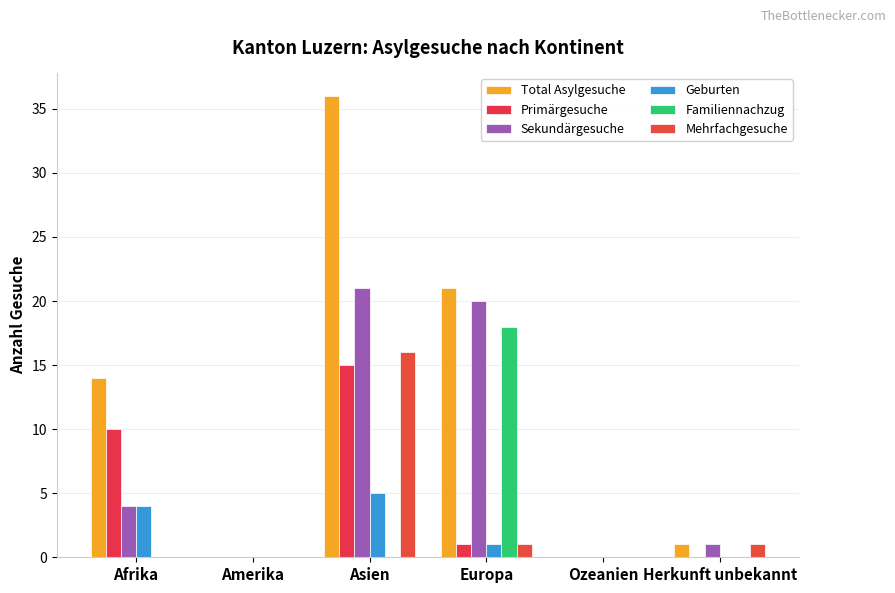

Does the chart contain stacked bars?

No